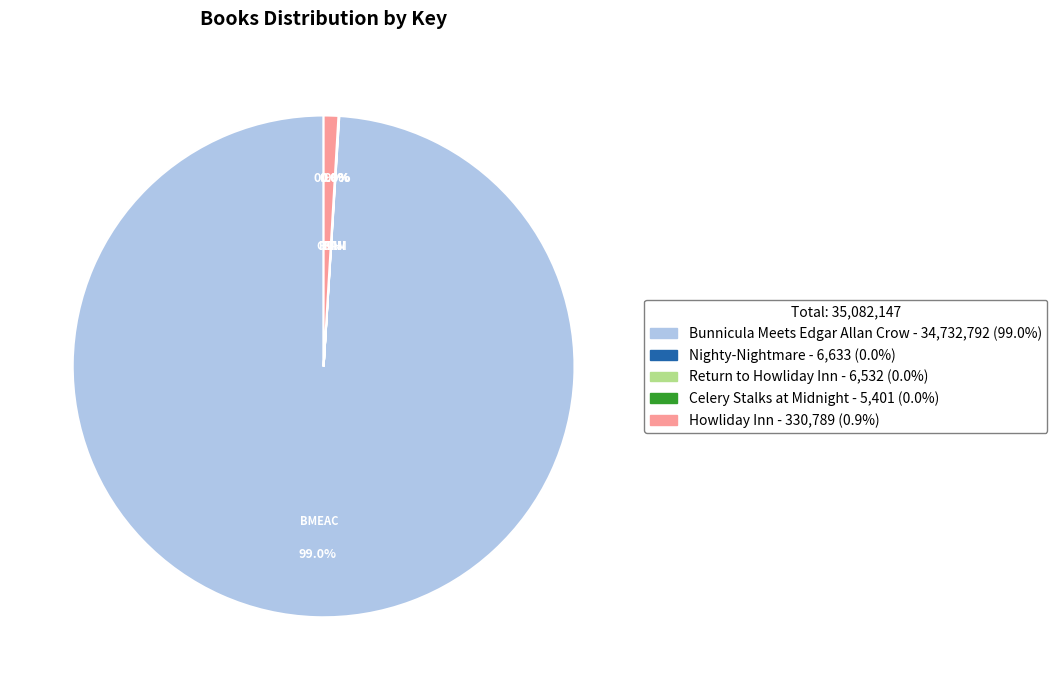

Which category accounts for the majority?

Bunnicula Meets Edgar Allan Crow